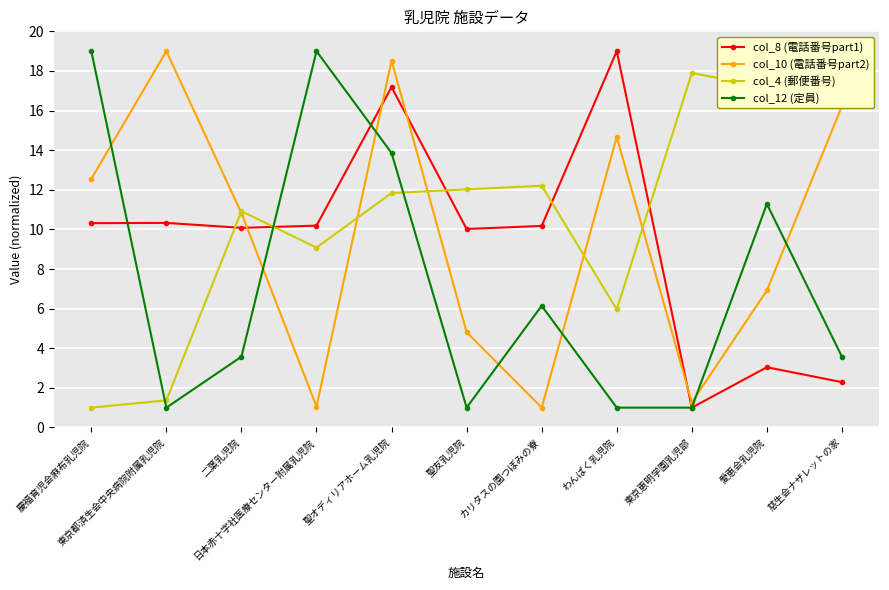

Where does the col_4 (郵便番号) series first go above 11?

聖オディリアホーム乳児院